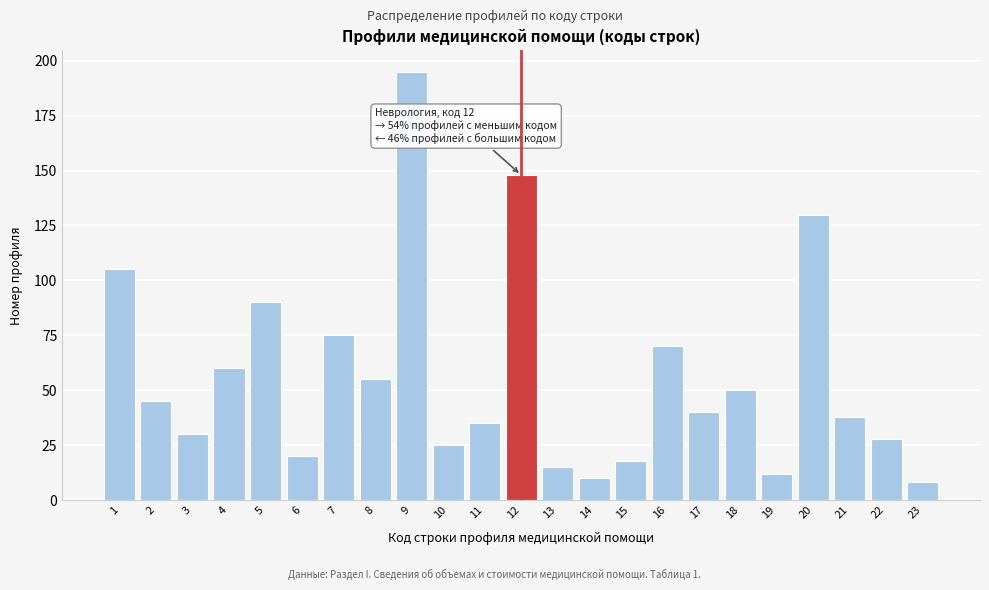

Reading left to right, list all the values displayed in this chart.

1=105	2=45	3=30	4=60	5=90	6=20	7=75	8=55	9=195	10=25	11=35	12=148	13=15	14=10	15=18	16=70	17=40	18=50	19=12	20=130	21=38	22=28	23=8